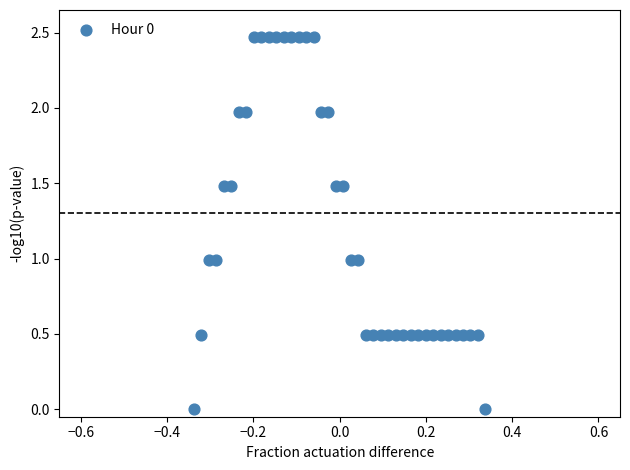

What is the range of X values (max minus min)?

0.7